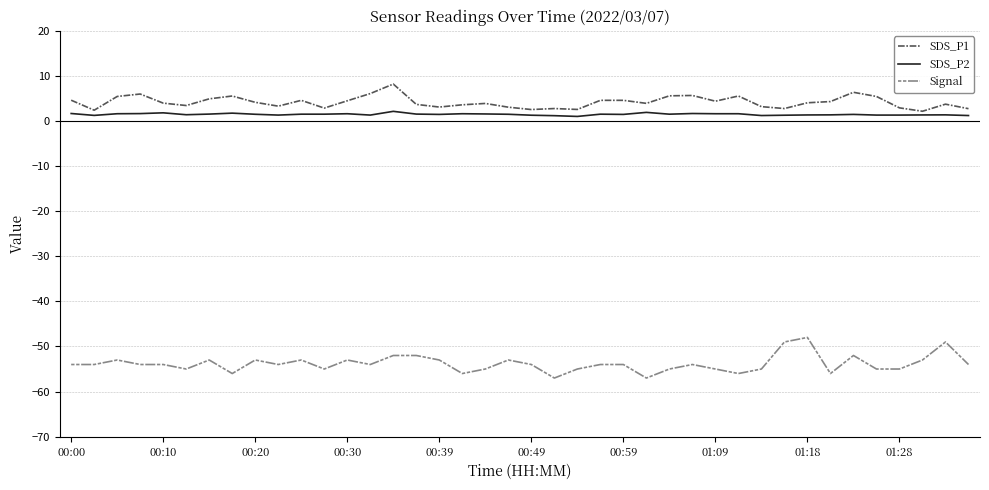

Which series has the largest range (max minus min)?

Signal